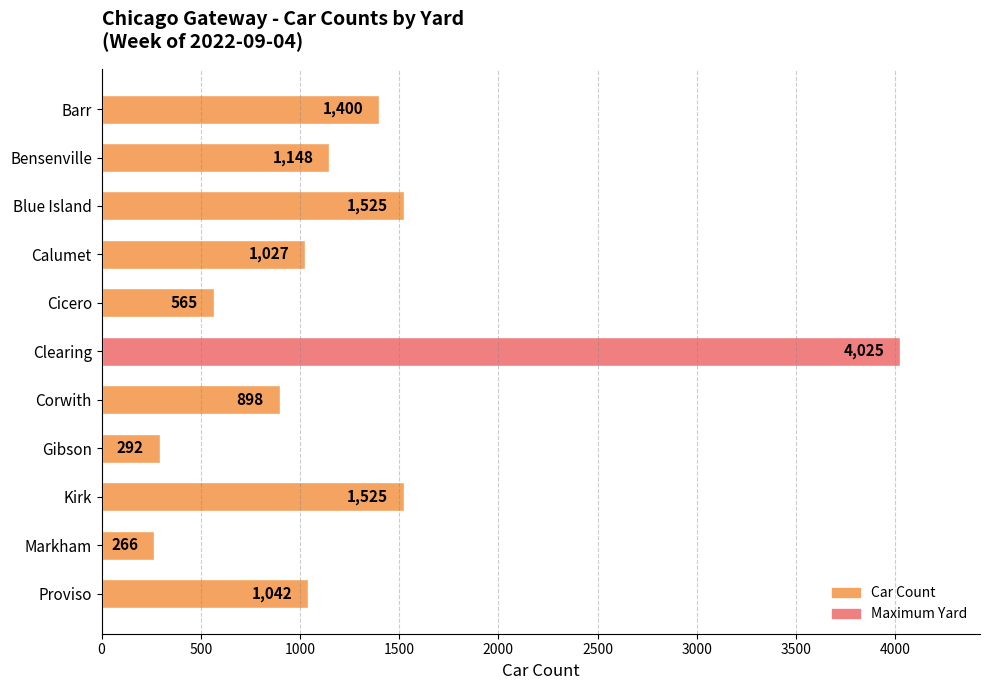

What is the change in value from Clearing to Markham?

-3759